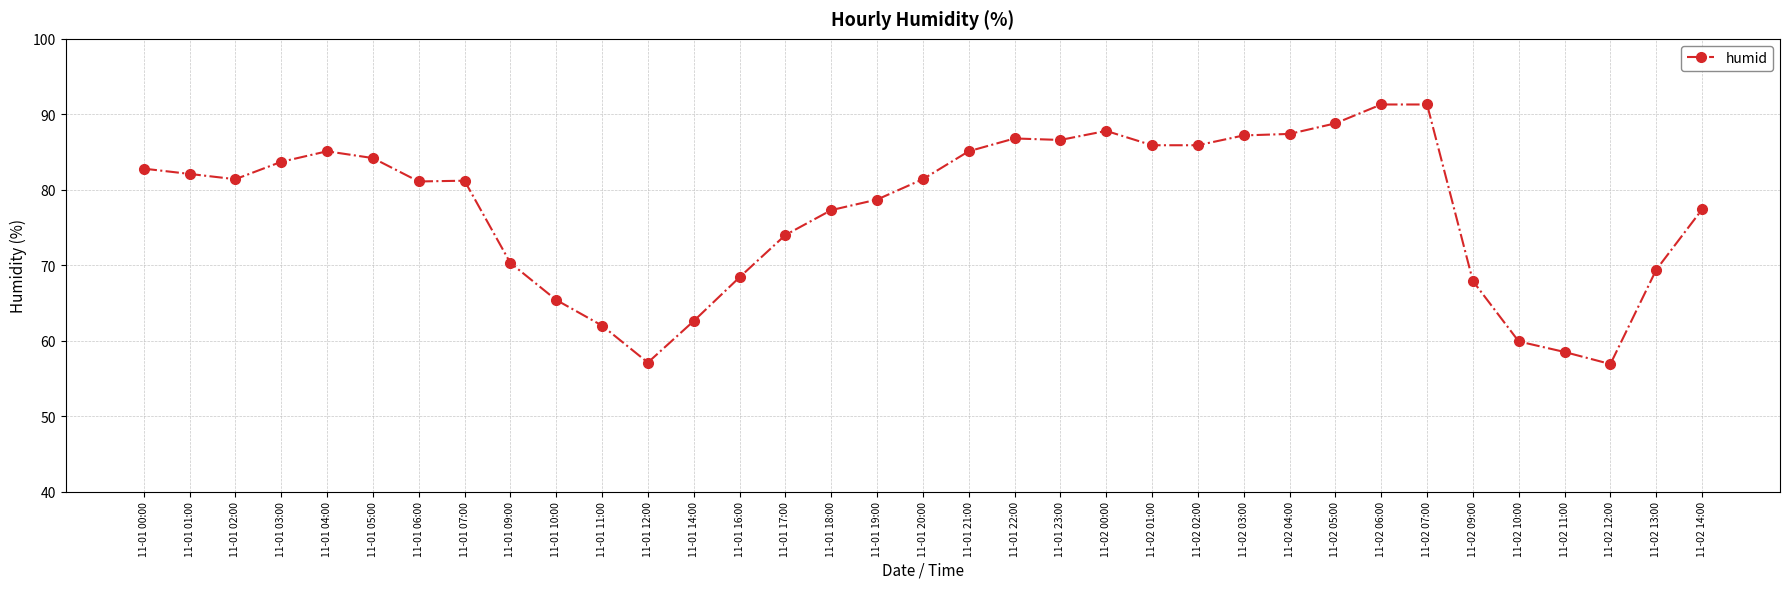

Count the number of categories in the chart.

35